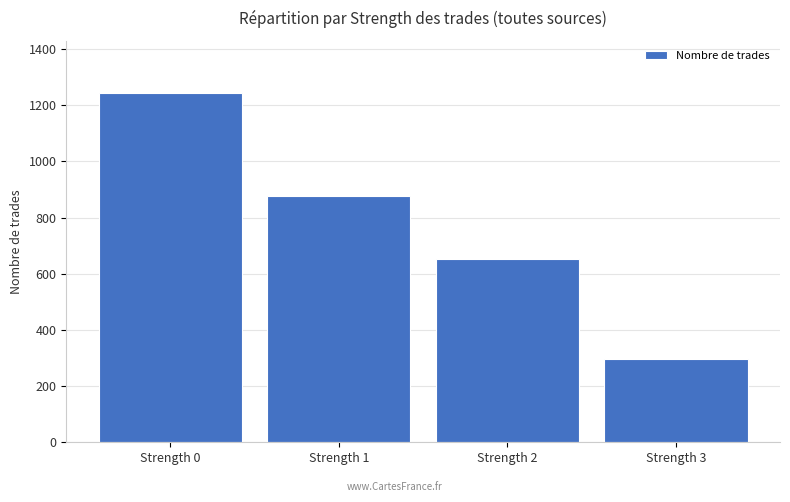

Reading left to right, transcribe all the data shown in this chart.

Strength 0=1243	Strength 1=876	Strength 2=654	Strength 3=295